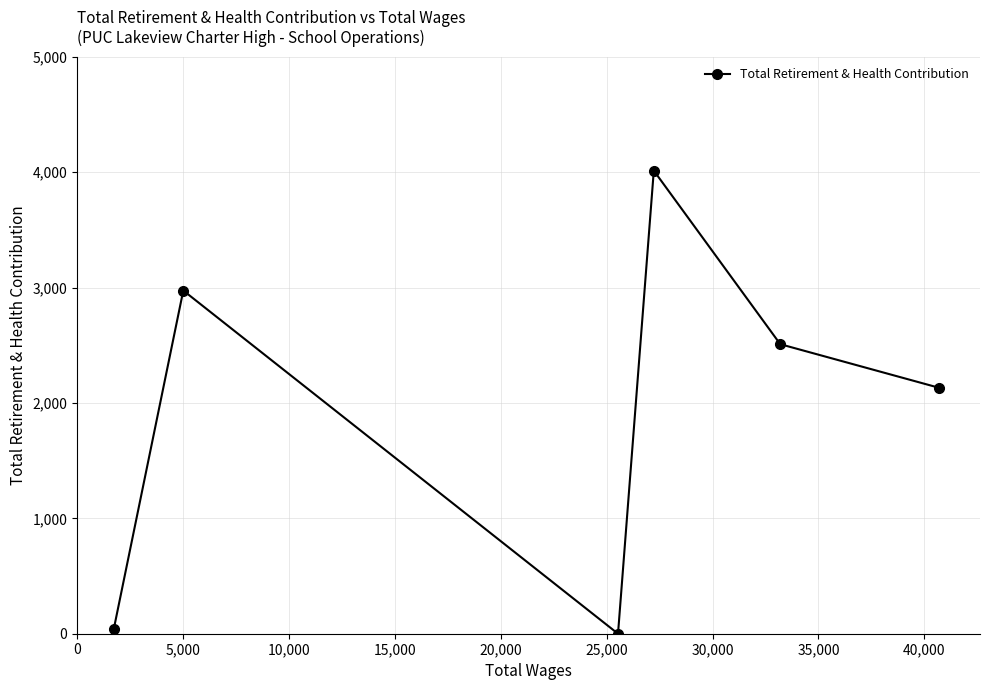

How many lines are shown in the chart?

1